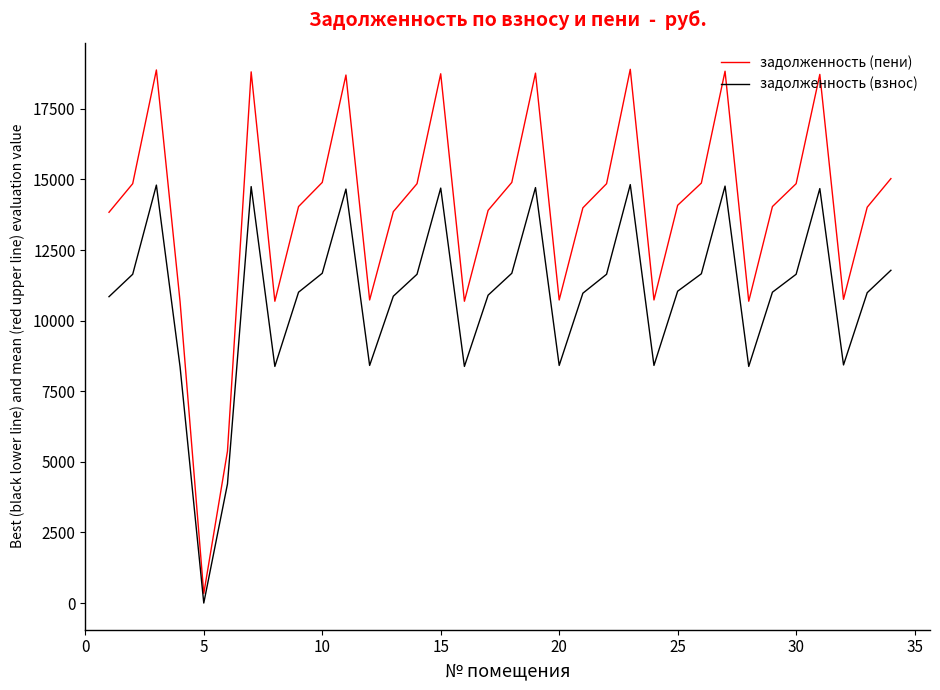

Which series has the widest spread of values?

задолженность (пени)